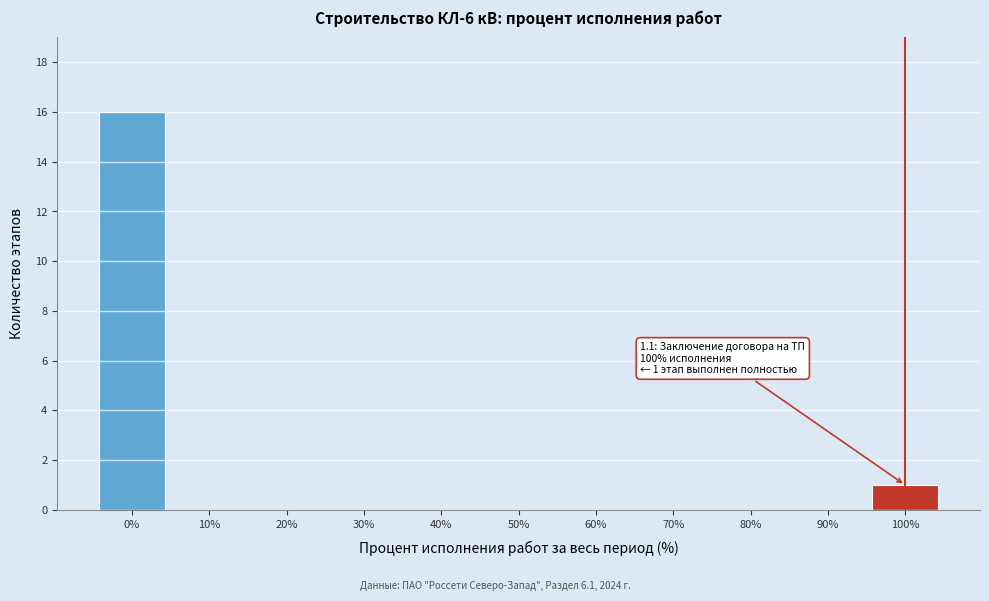

Reading right to left, extract all data points from this chart.

100%=1	90%=0	80%=0	70%=0	60%=0	50%=0	40%=0	30%=0	20%=0	10%=0	0%=16